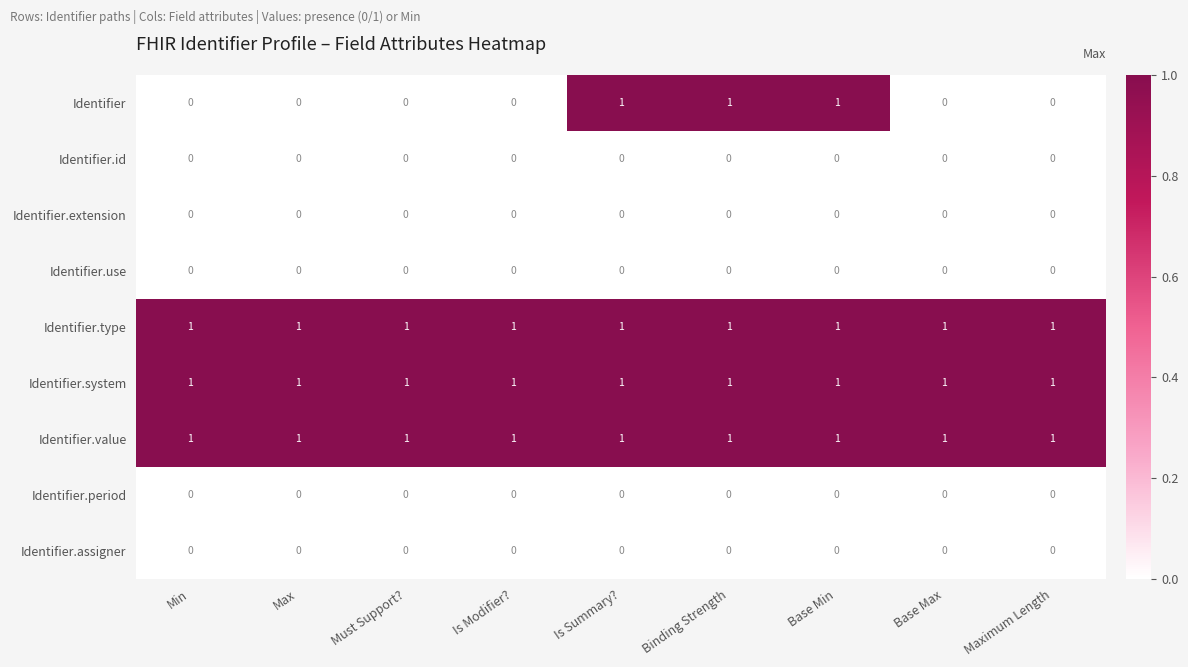

At how many categories does at least one series exceed 0?

9